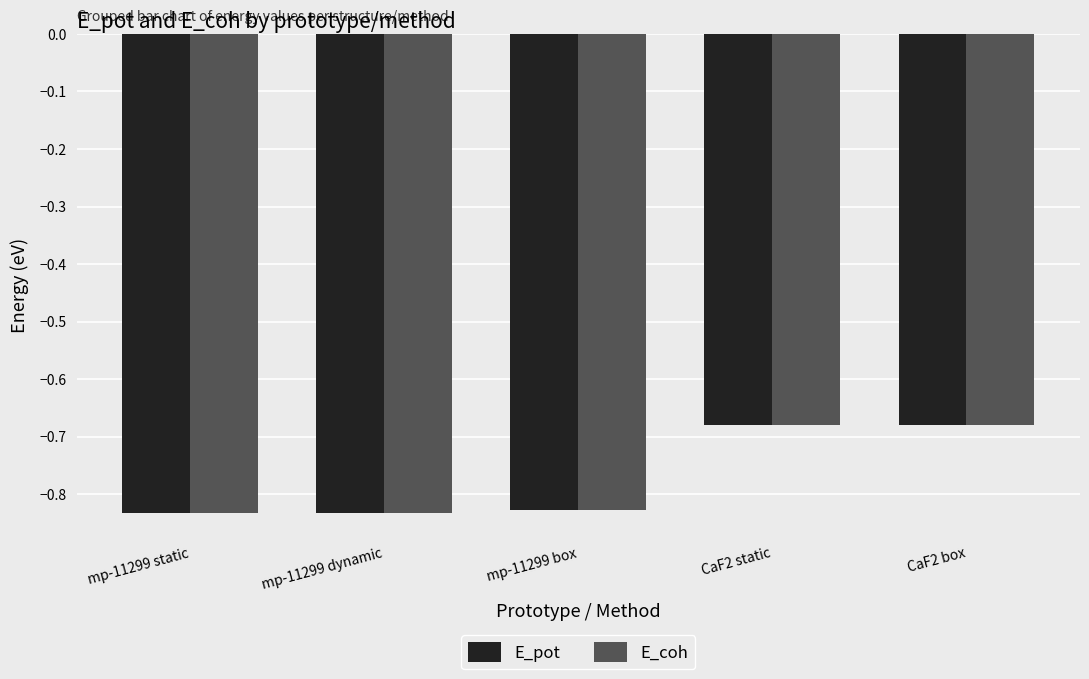

What position from the right is CaF2 static?

2